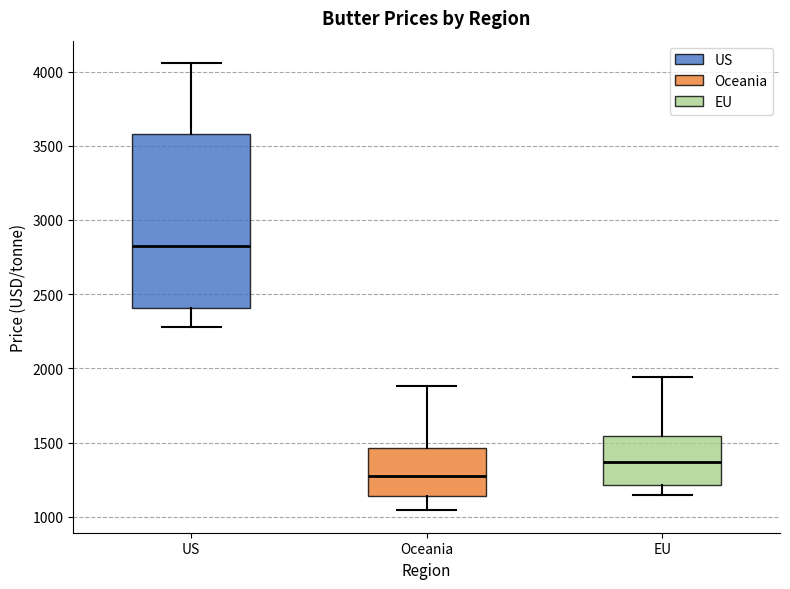

Reading left to right, read every box against the y-axis: the position of its median line, the range the box covers, and the ends of its whiskers. The values are not printed on the chart, so give them approximately, as read against the axis.

US: median 2800, box 2400 to 3600, whiskers 2300 to 4050
Oceania: median 1300, box 1150 to 1450, whiskers 1050 to 1900
EU: median 1350, box 1200 to 1550, whiskers 1150 to 1950